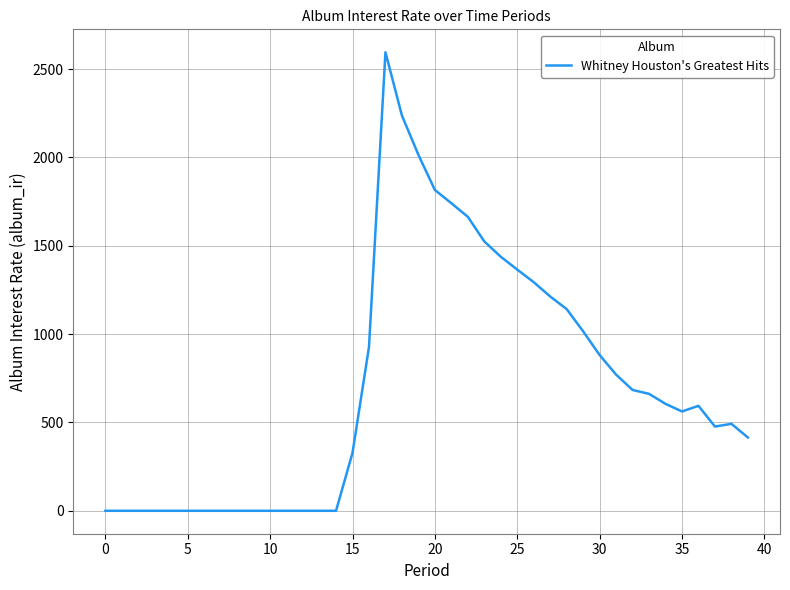

Does the chart have visible grid lines?

Yes